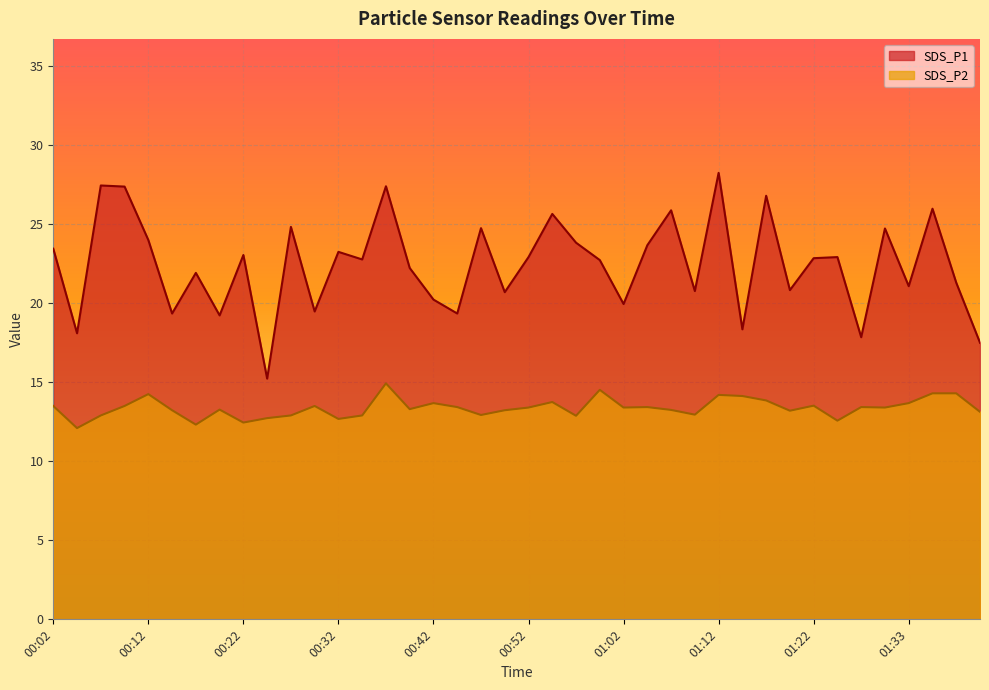

At which category is the sum across all series the highest?

01:12